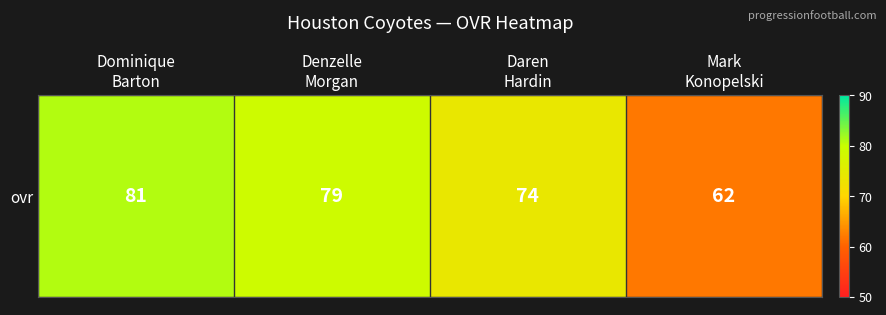

Where is the data nearest to the value 71?

Daren
Hardin